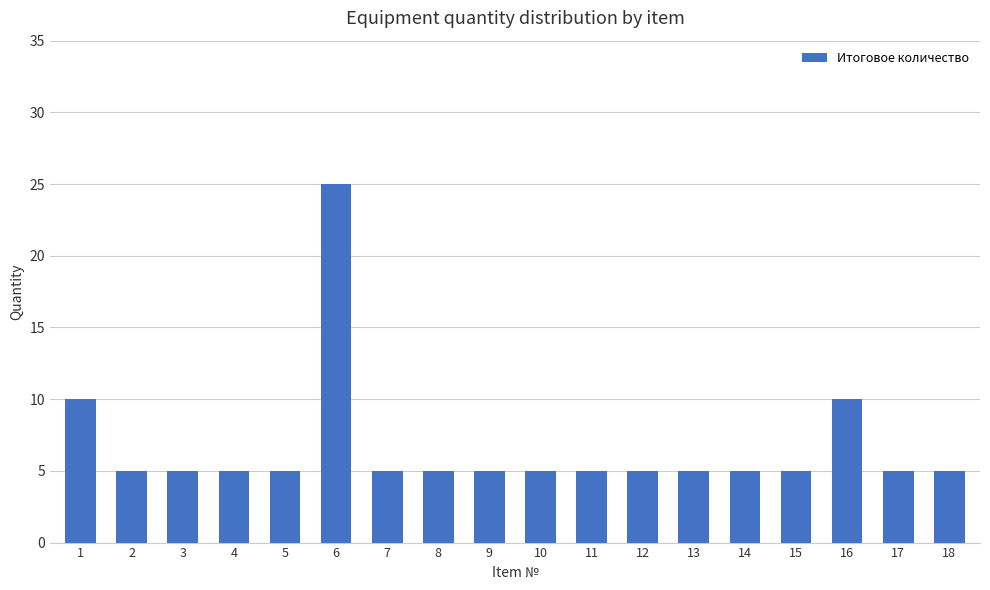

At which category does the chart reach its peak across all series?

6